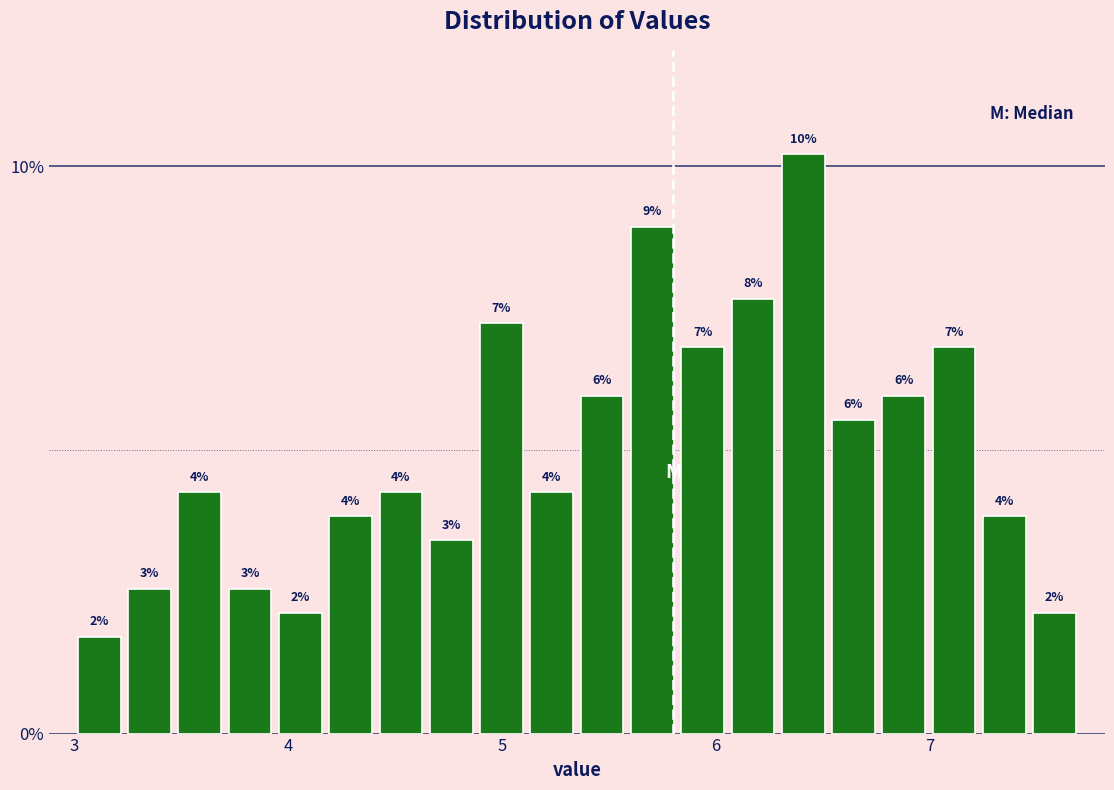

Read against the x-axis, roughly where is the centre of the tallest bar?

6.4